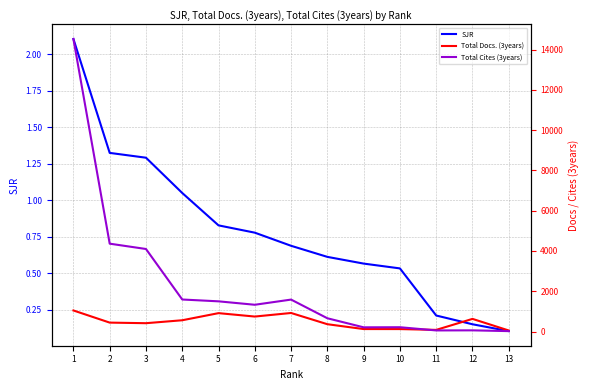

Rank the categories by SJR value from lowest to highest.

13, 12, 11, 10, 9, 8, 7, 6, 5, 4, 3, 2, 1